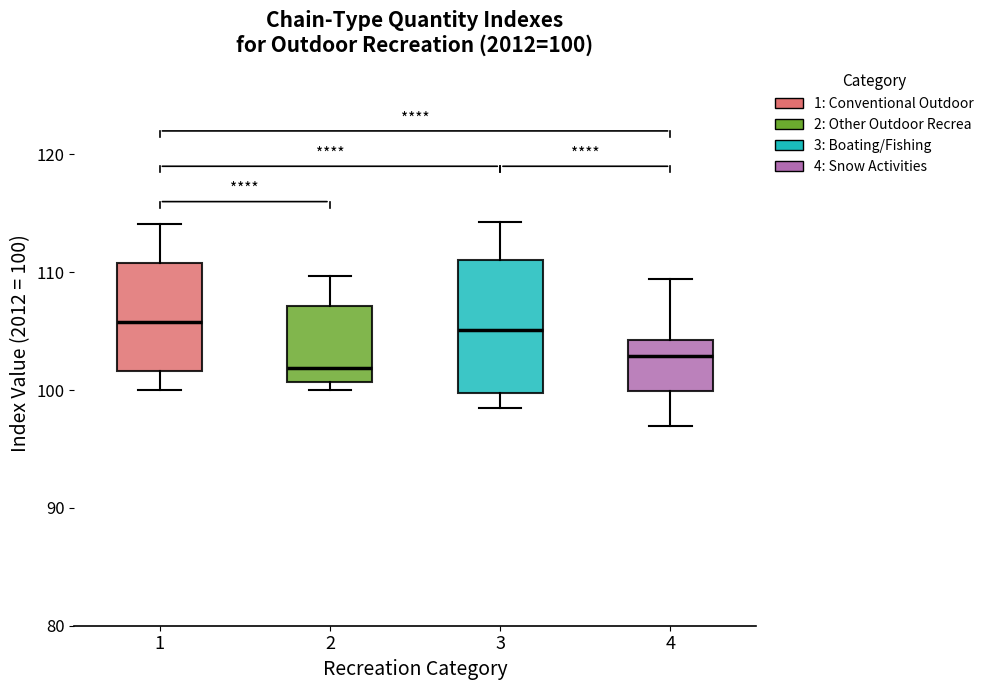

Comparing the boxes themselves (not the whiskers), which one is the tallest?

3